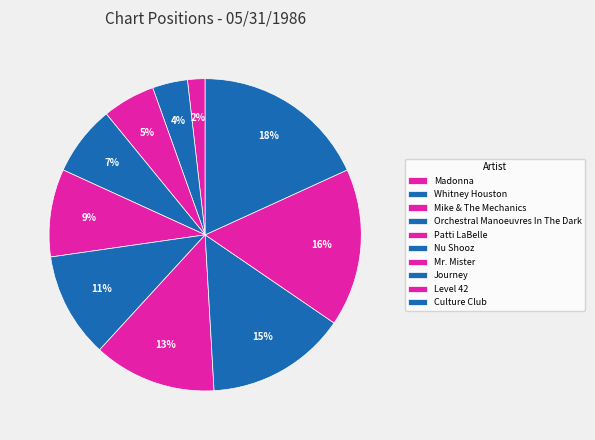

Is it true that Whitney Houston is 4% of the pie?

True